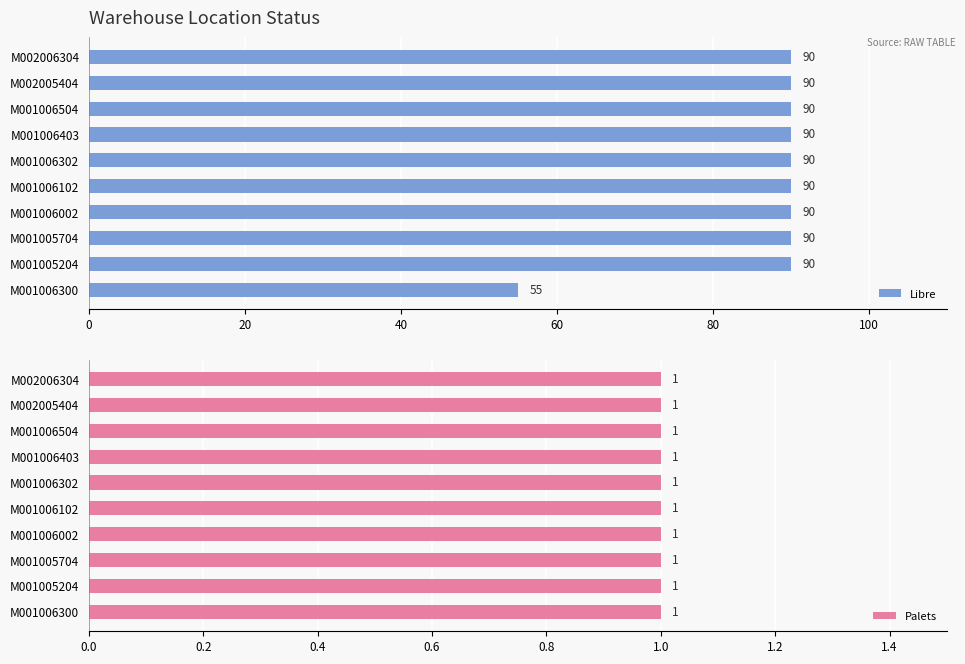

What is the lowest value of the Libre series?

55